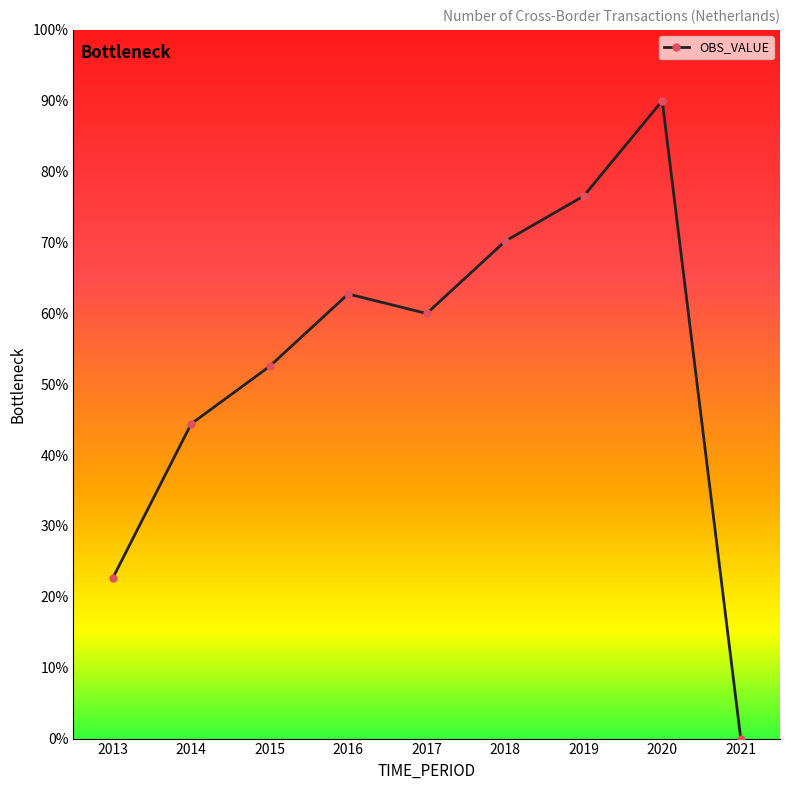

What is the maximum value shown in the chart?

90.0